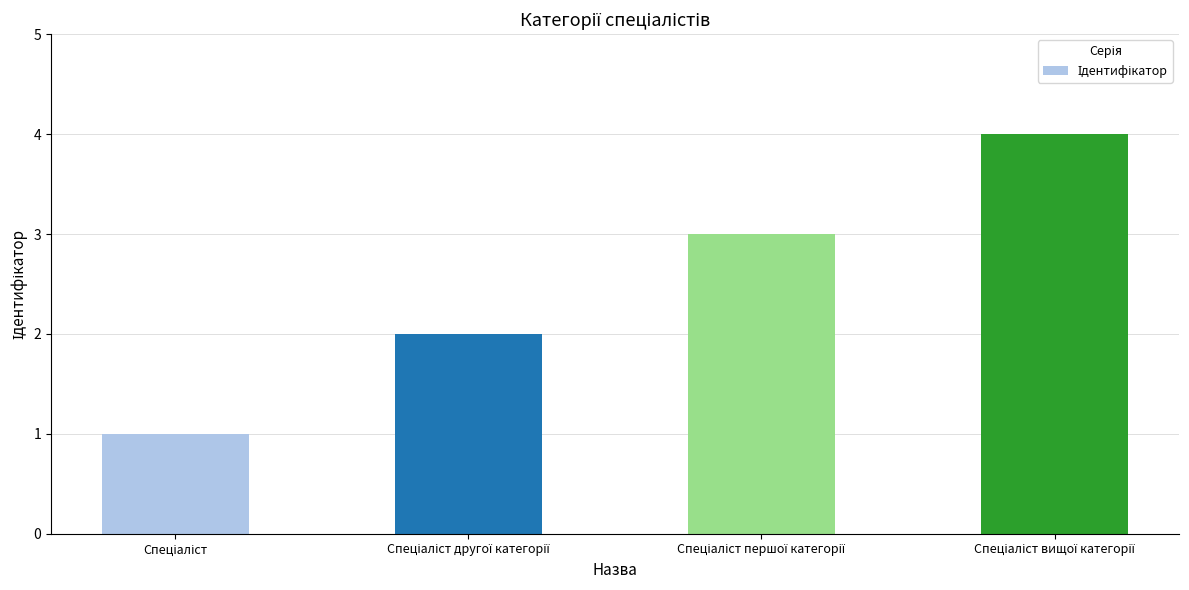

What is the maximum value shown in the chart?

4